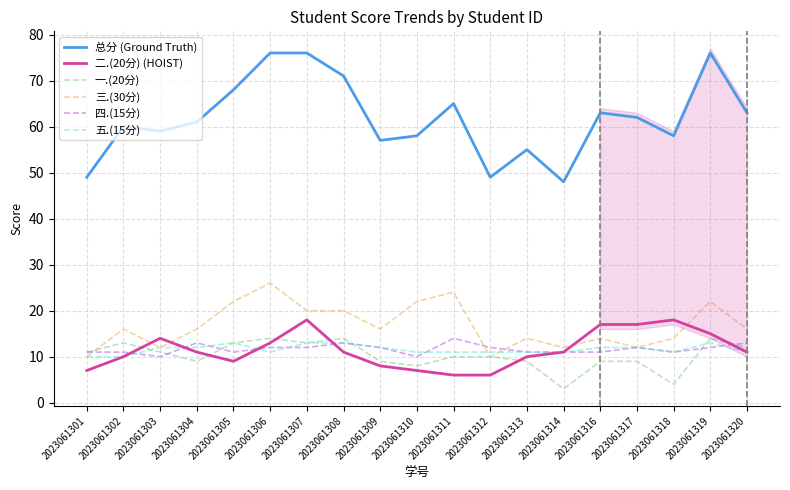

In 五.(15分), how many points are lower than both neighbors (excluding endpoints)?

2